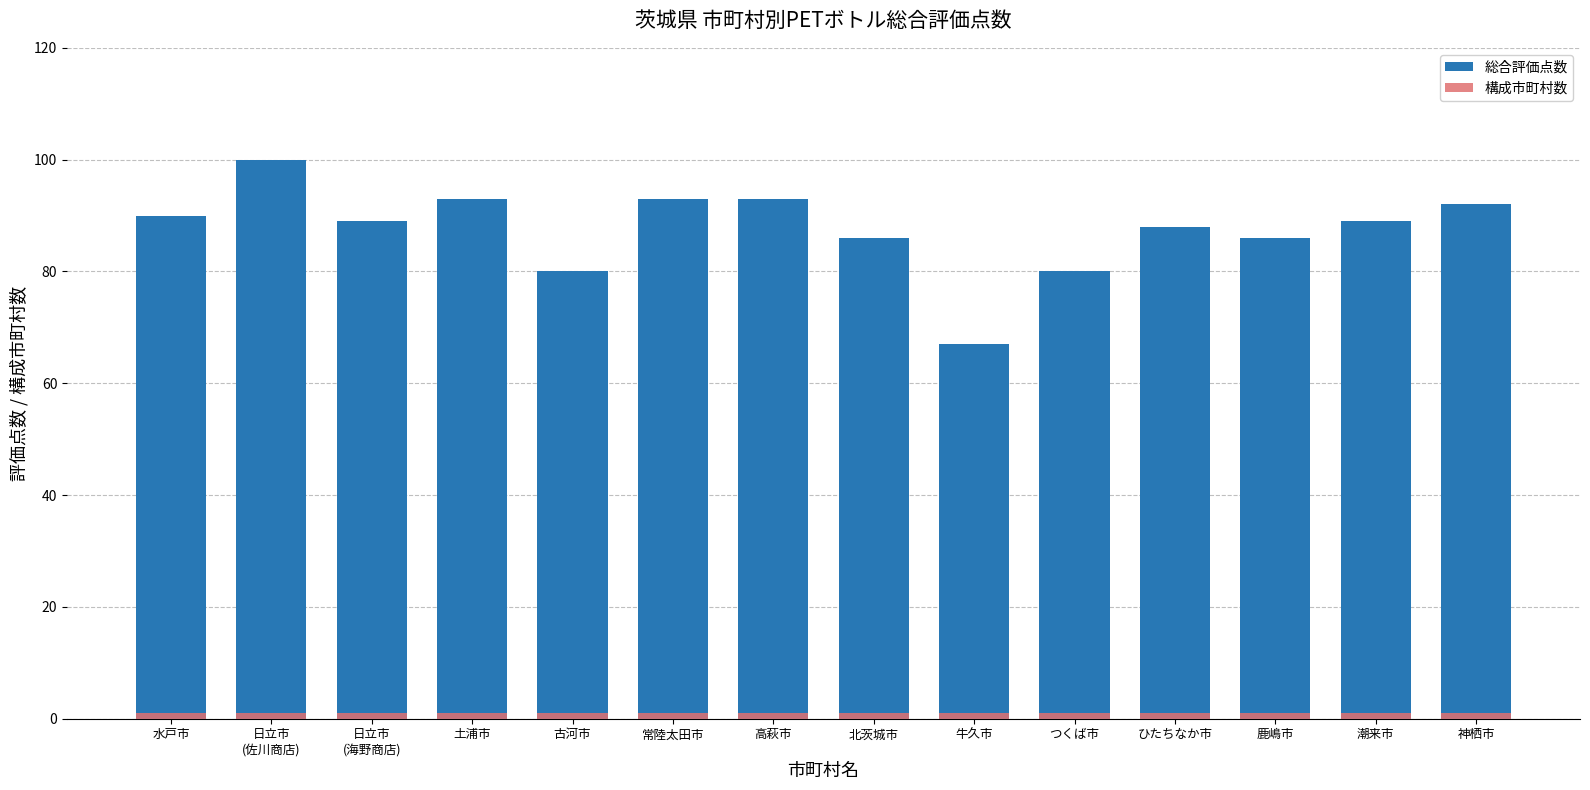

What is the lowest value of the 構成市町村数 series?

1